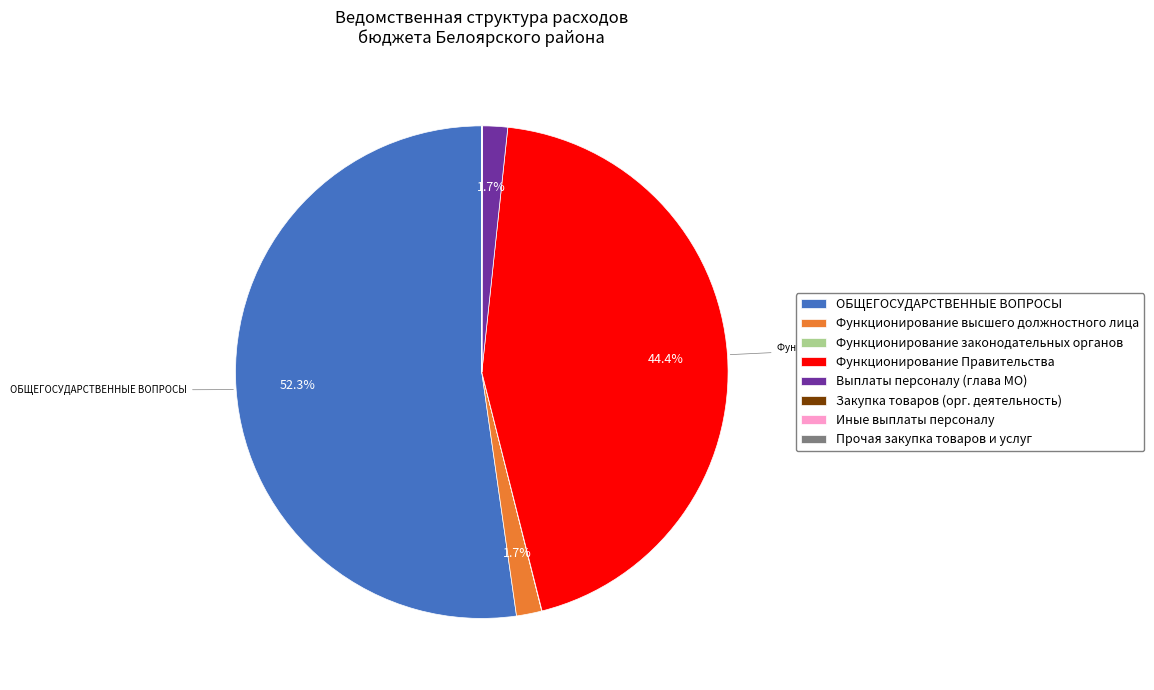

To the nearest percent, what portion does Функционирование Правительства represent?

44%